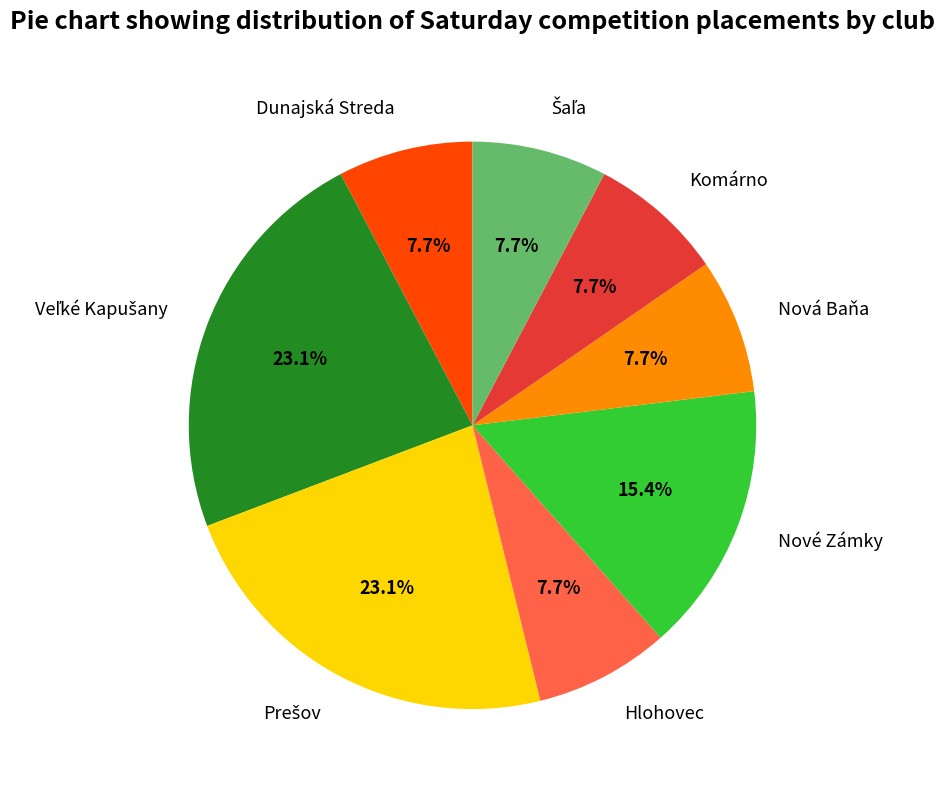

Count the number of slices in the pie.

8